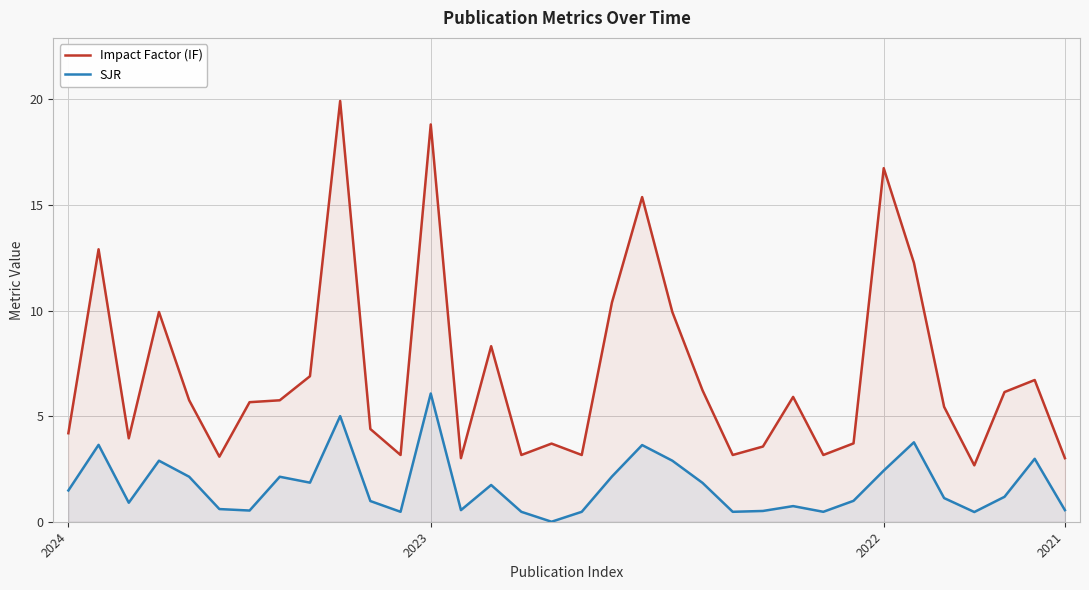

Where is SJR nearest to the value 3?

32